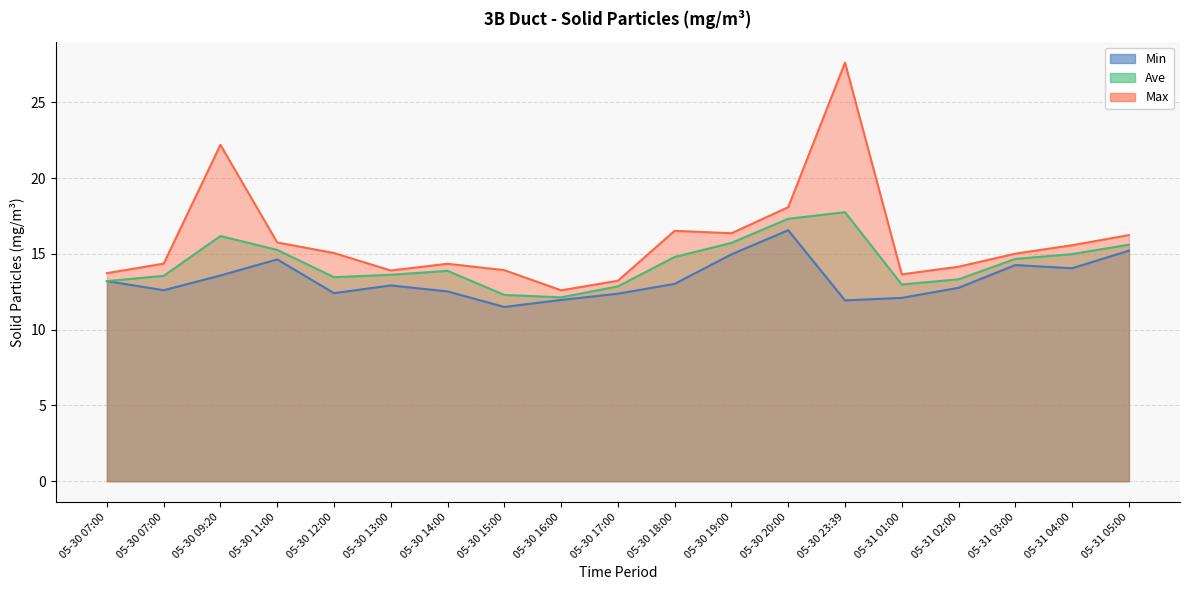

What value does the Min series have at 05-30 18:00?

13.0